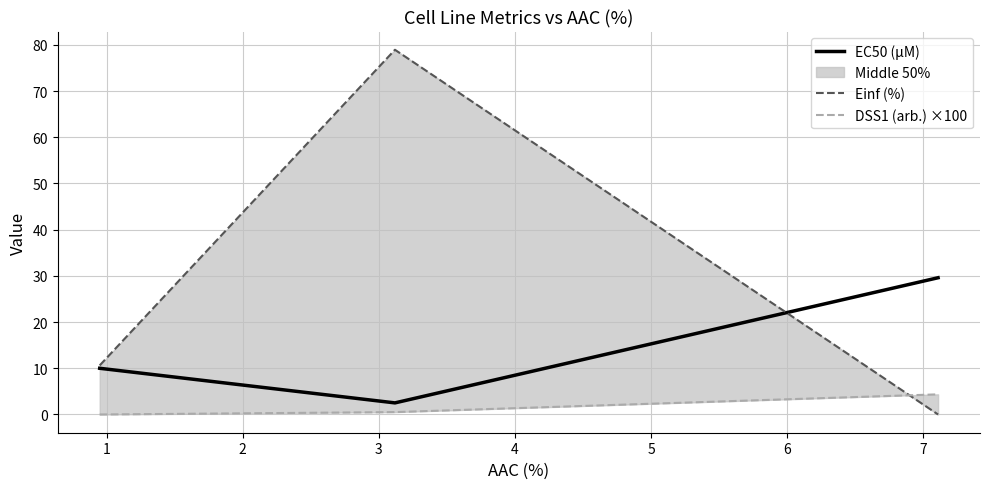

How many values in the Einf (%) series exceed 10?

2